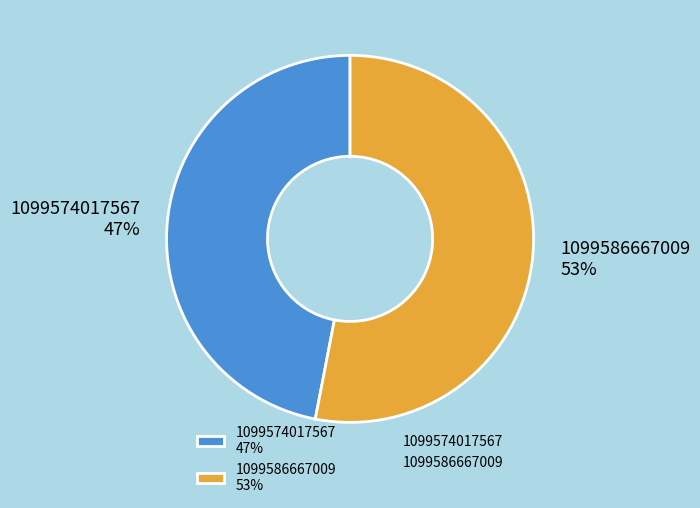

Which category accounts for the majority?

1099586667009